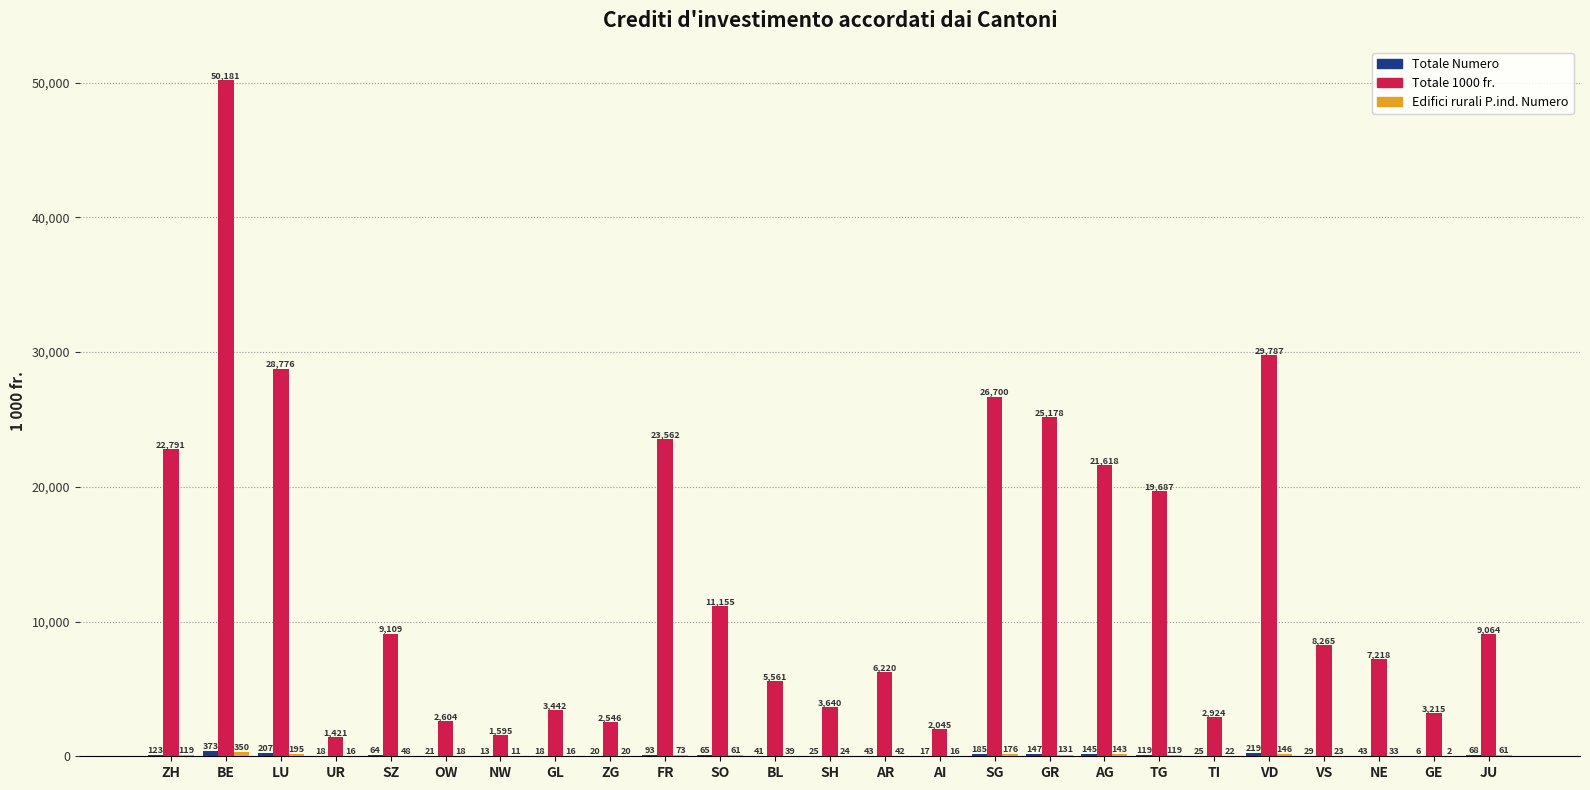

What is the total value across all series at TG?

19925.2